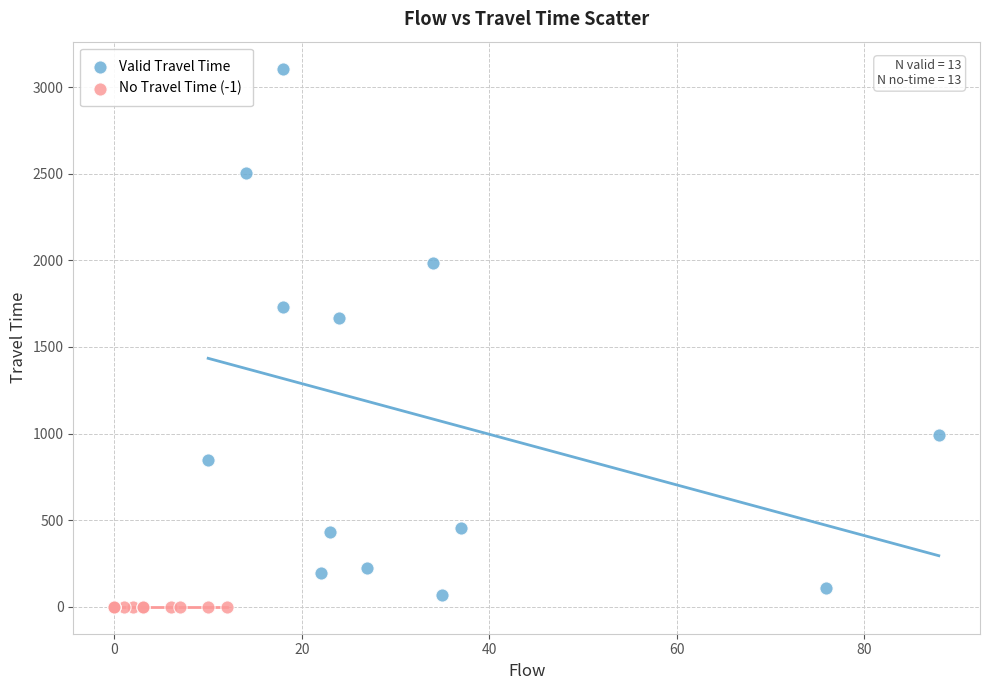

Which series contains the highest Y value?

Valid Travel Time